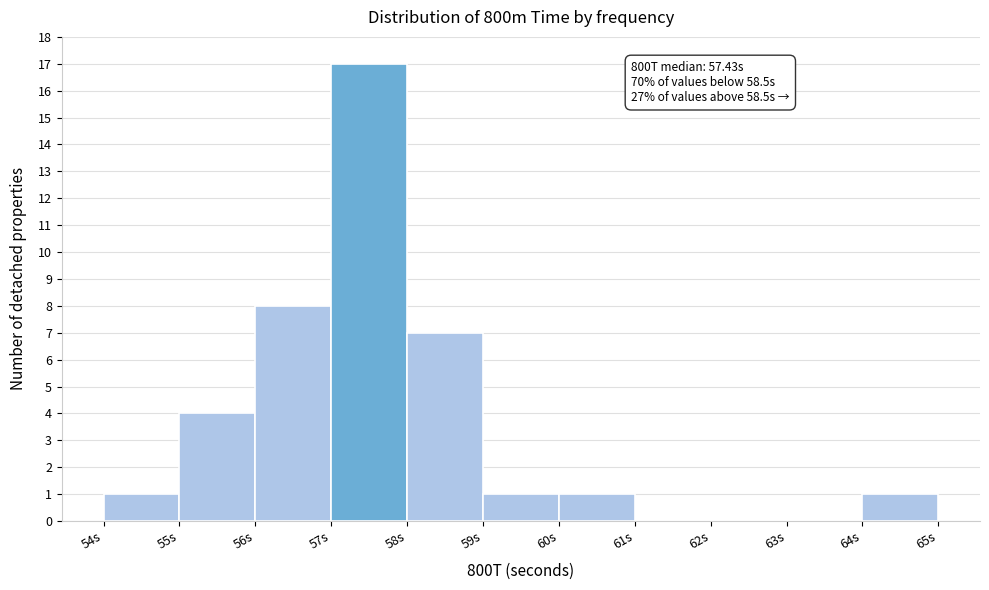

Which range on the x-axis has the tallest bar?

57 to 58